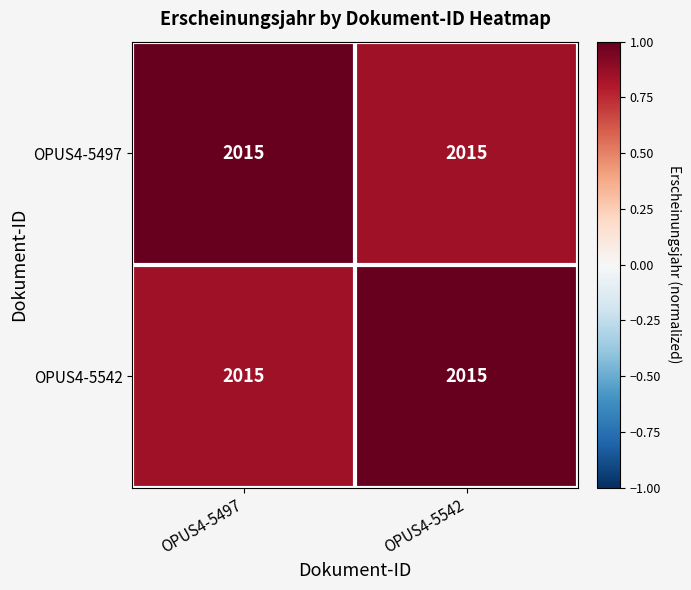

Which category has the highest value in the OPUS4-5542 series?

OPUS4-5542